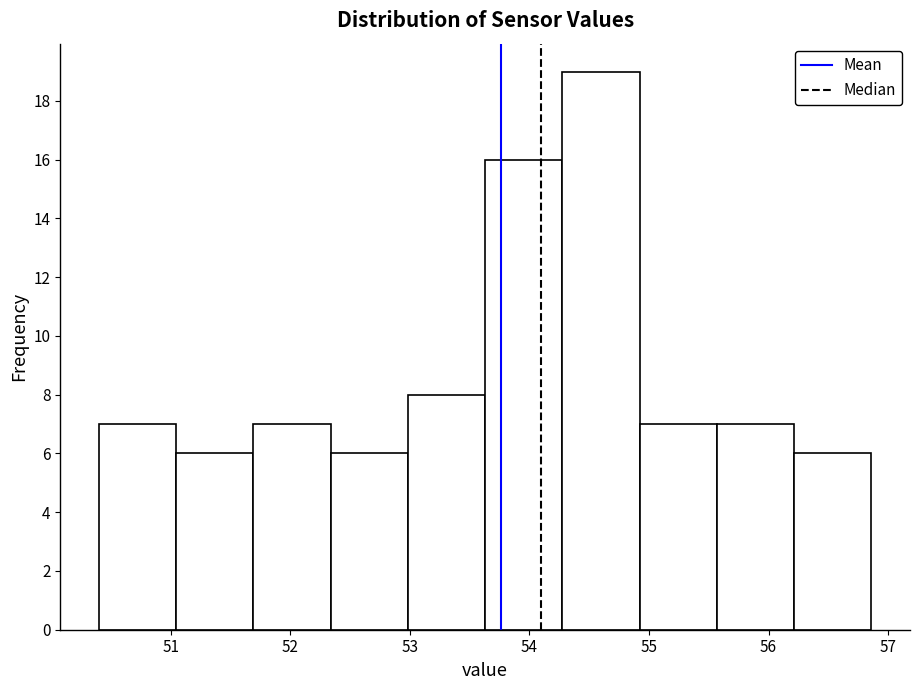

How tall is the bar that spans 55.6 to 56.2 on the x-axis? Neither the bar edges nor the heights are printed on the chart, so give them approximately, as read against the axes.

7